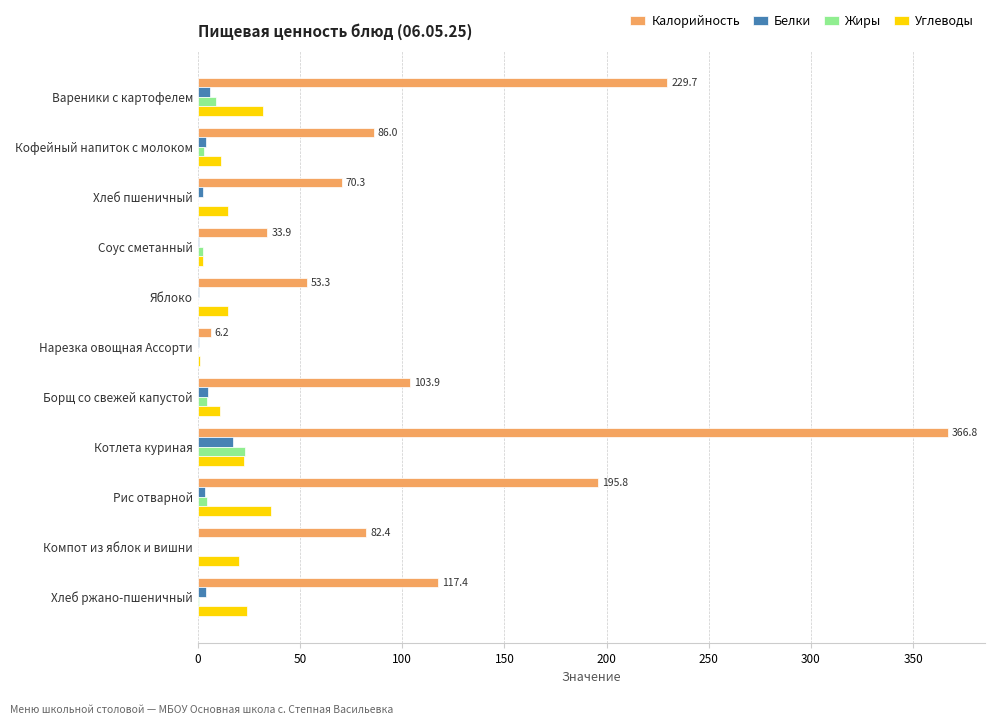

What is the sum of all Углеводы values?

189.4